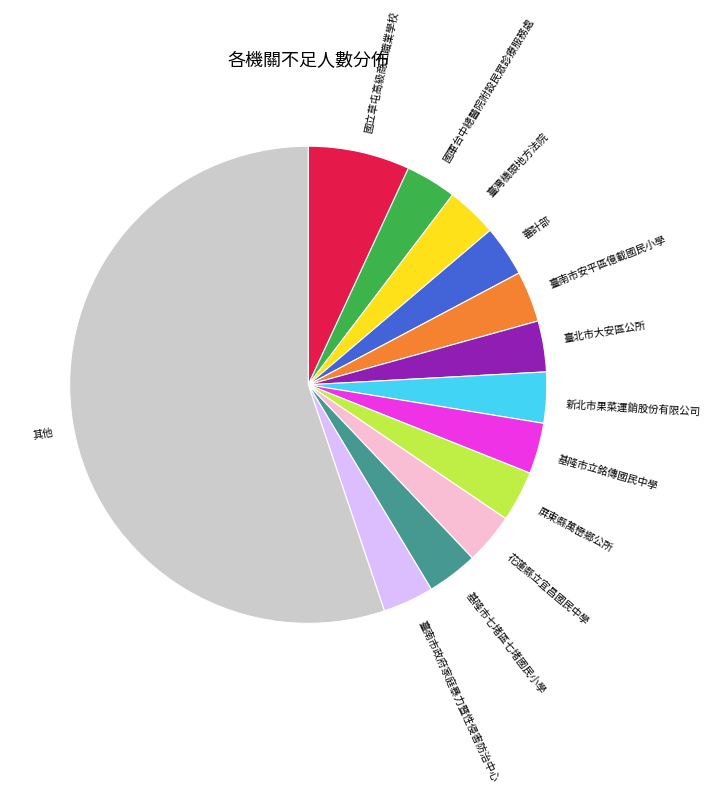

Approximately how many times larger is the value at 審計部 compared to 新北市果菜運銷股份有限公司?

1.0